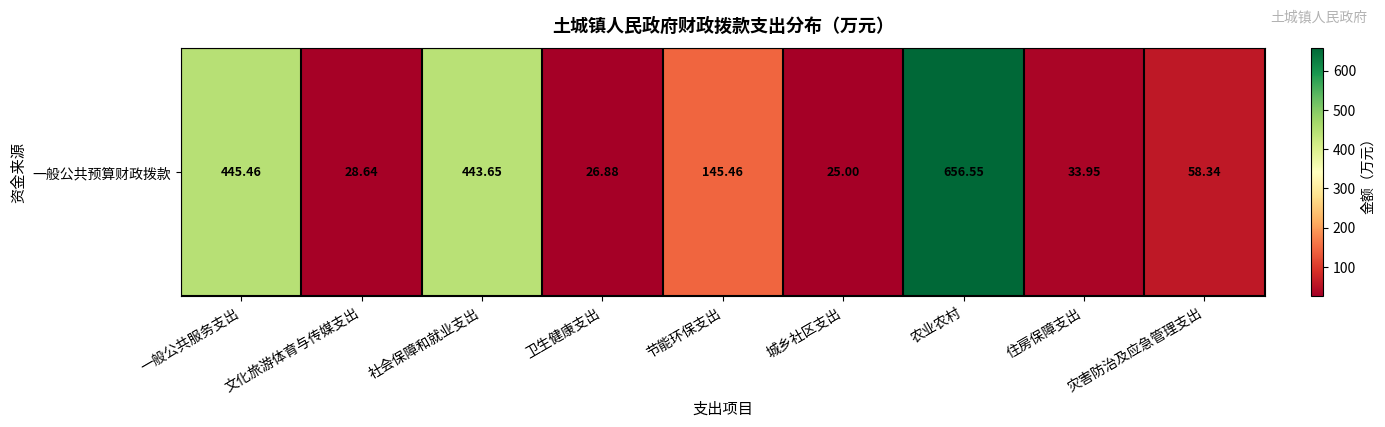

What is the ratio of the value at 卫生健康支出 to the value at 城乡社区支出?

1.1